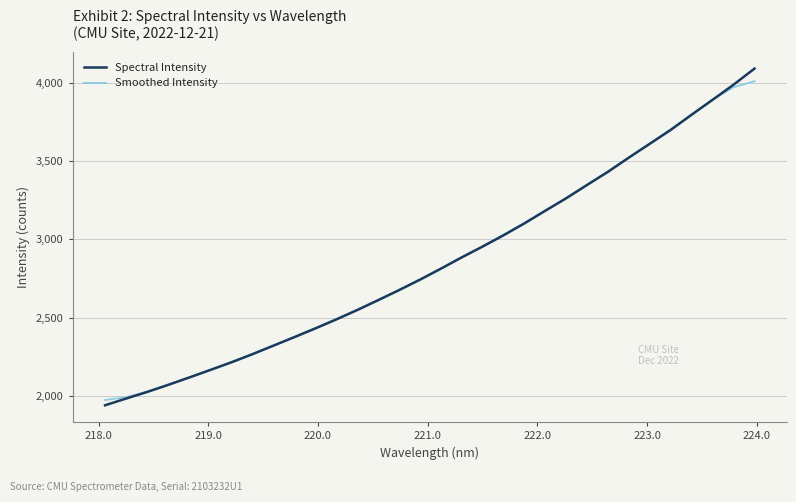

What is the average value of the Spectral Intensity series?

2861.1